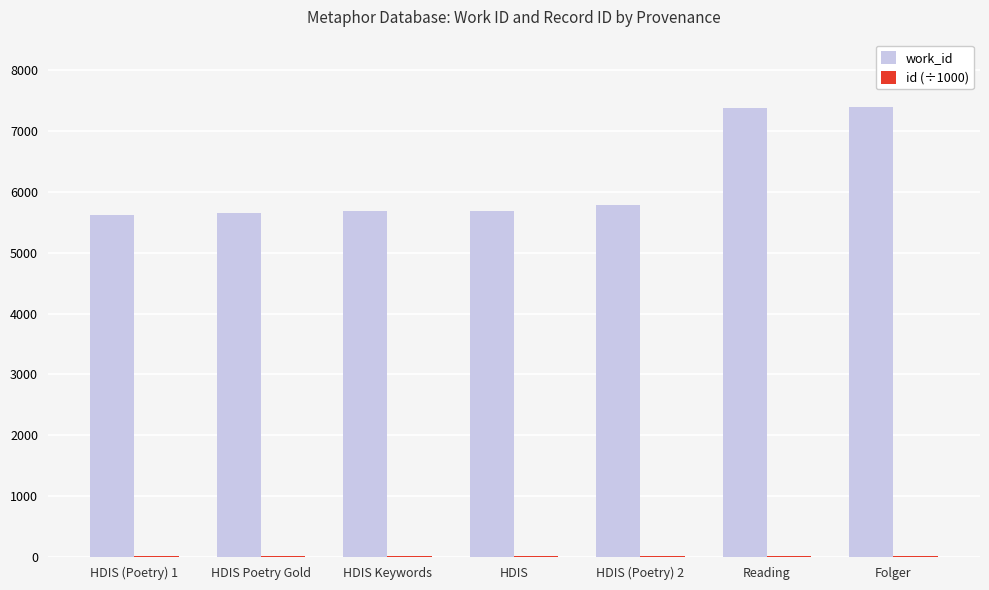

True or false: work_id has a value of 7600.3 at HDIS Poetry Gold.

False